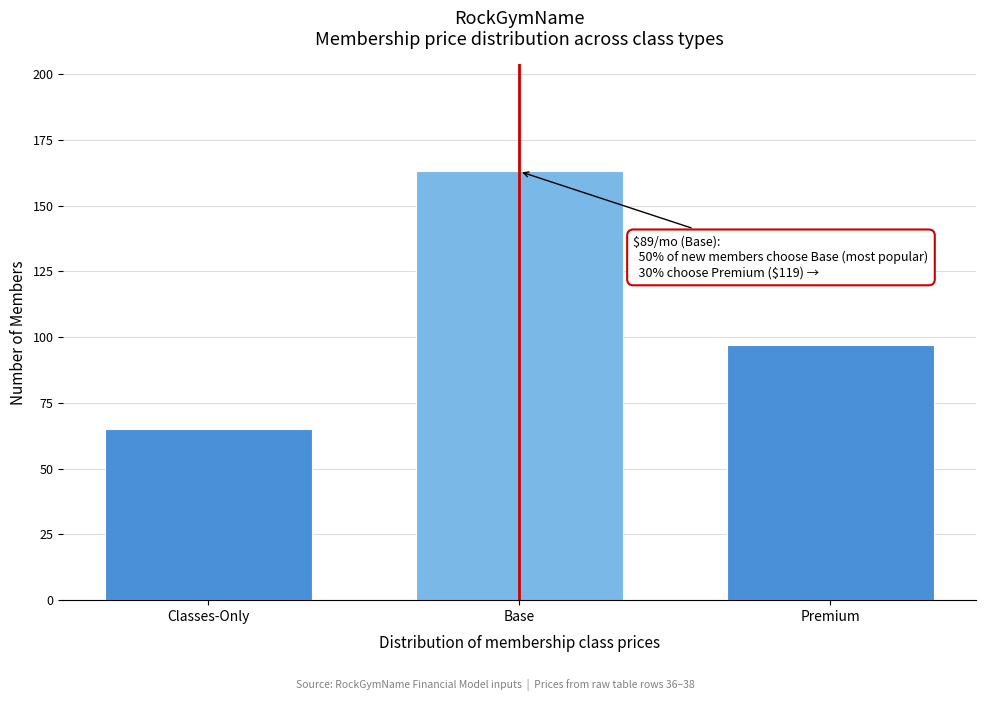

Reading right to left, list all the values displayed in this chart.

97	163	65